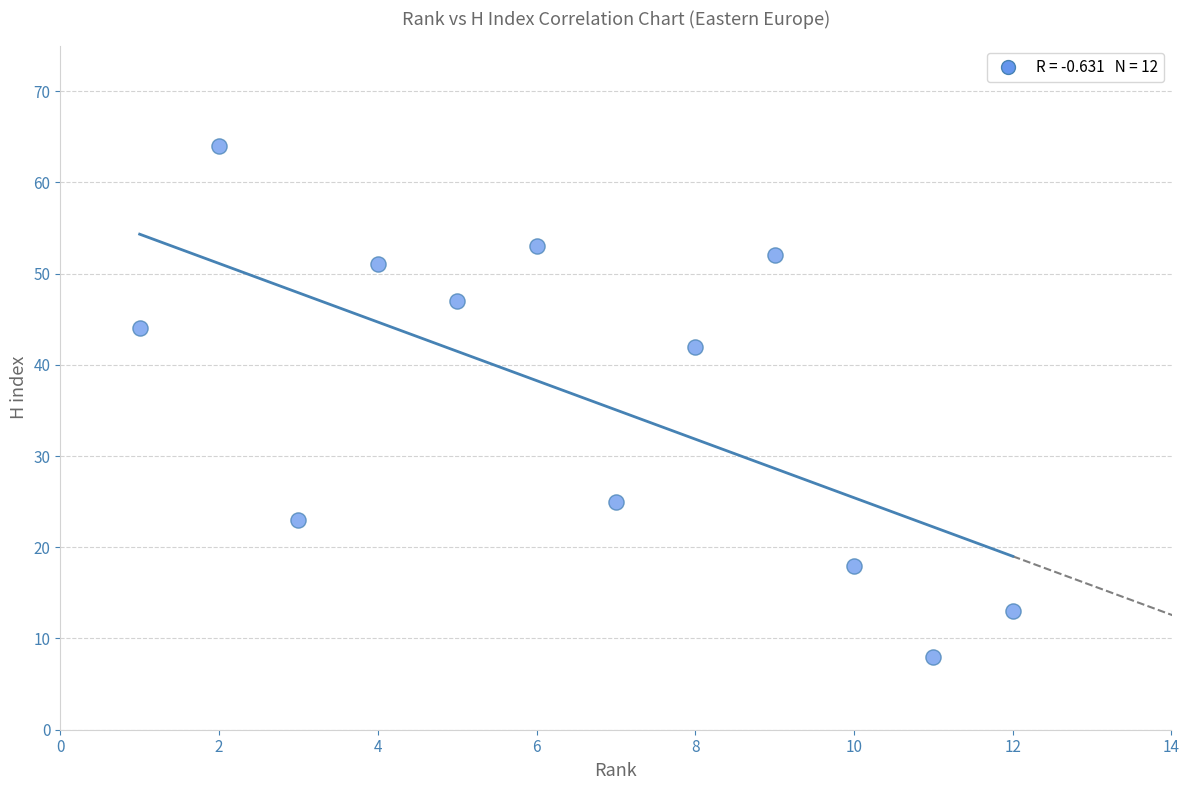

What Y value in the scatter plot is closest to 36?

42